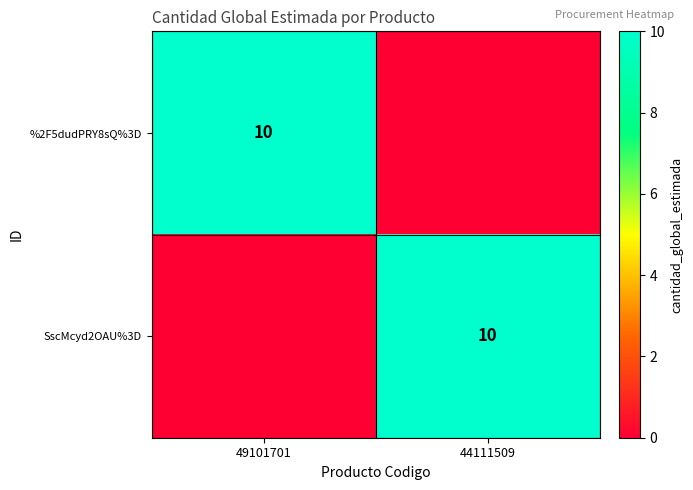

True or false: SscMcyd2OAU%3D has a value of 15 at 44111509.

False